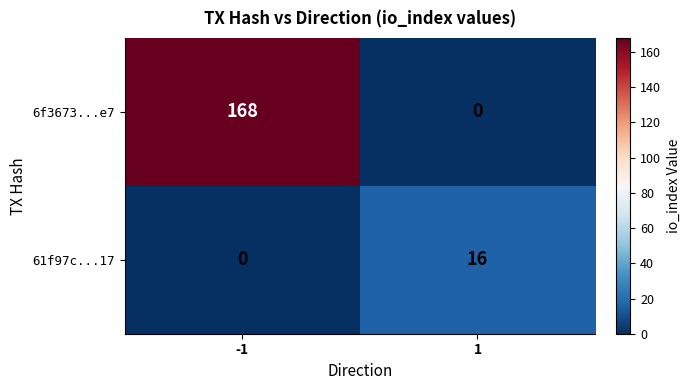

What is the total value across all series at -1?

168